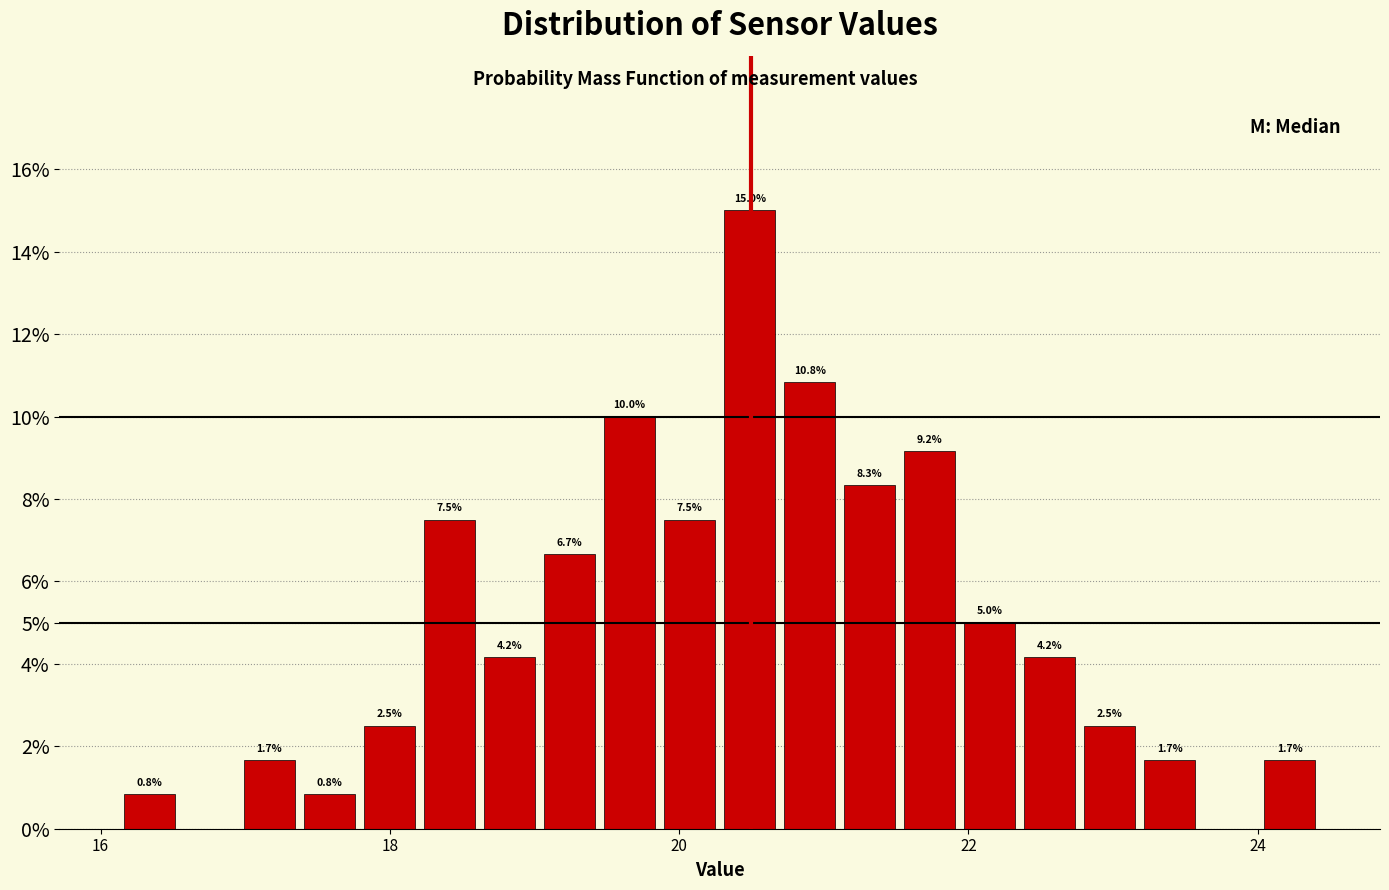

Around what value on the x-axis is the tallest bar? Give the approximate position of its centre, as read against the axis.

20.4